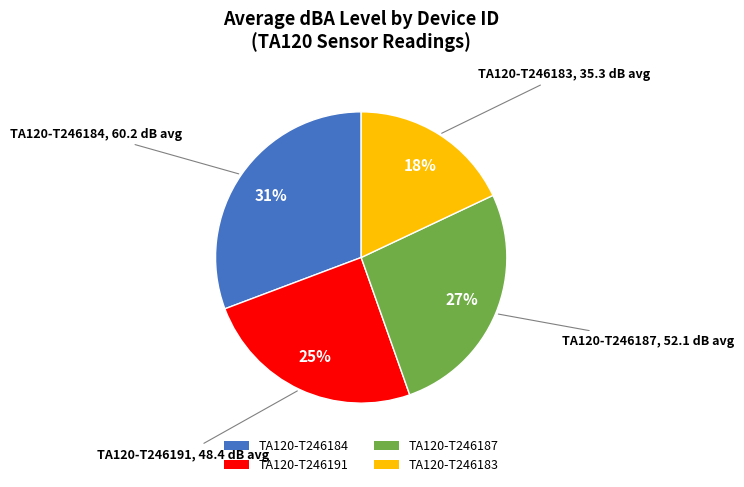

Rank the categories by value from lowest to highest.

TA120-T246183, TA120-T246191, TA120-T246187, TA120-T246184